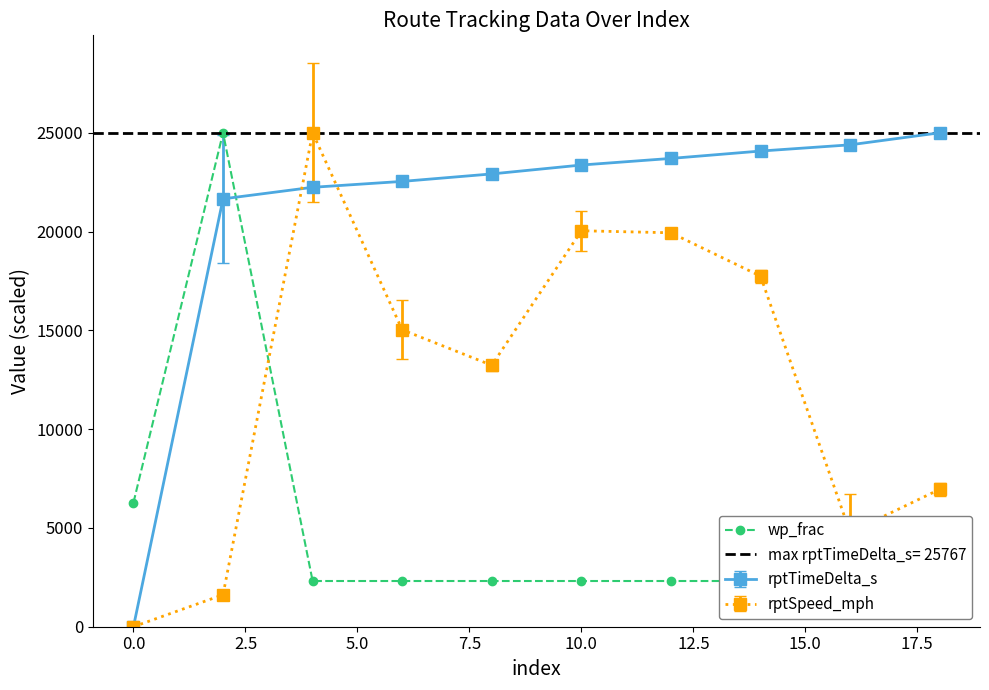

How many interior local valleys does the rptSpeed_mph series have?

2